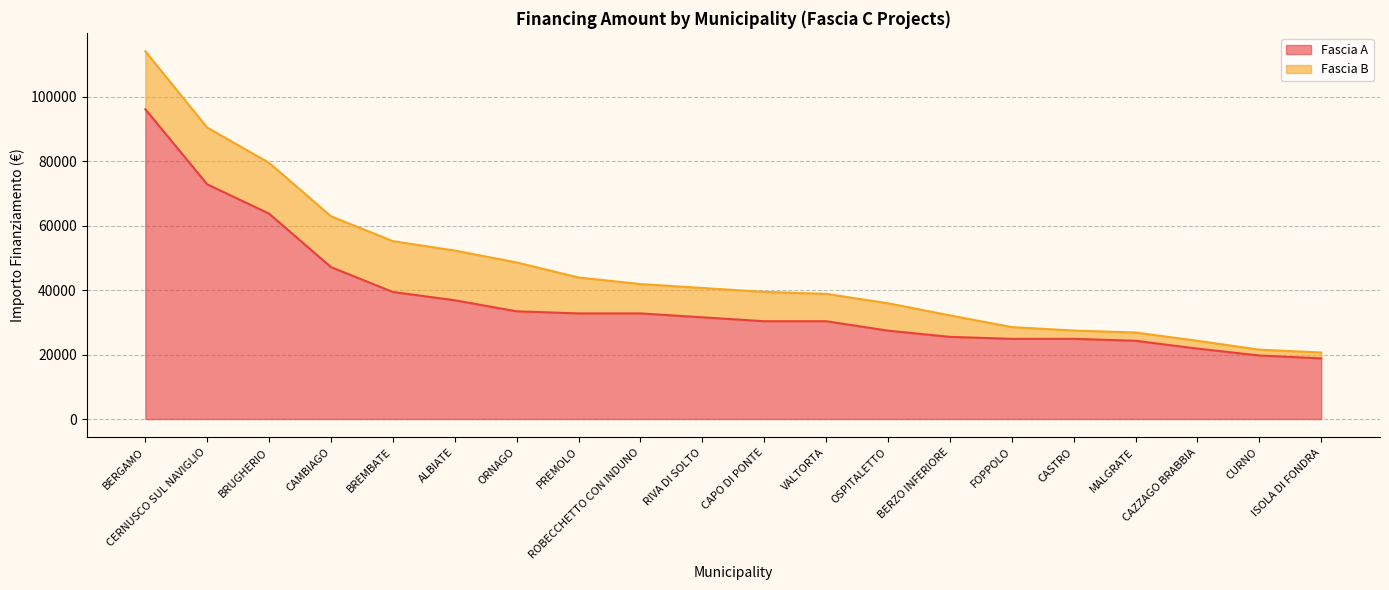

What is the minimum value shown in the chart?

18817